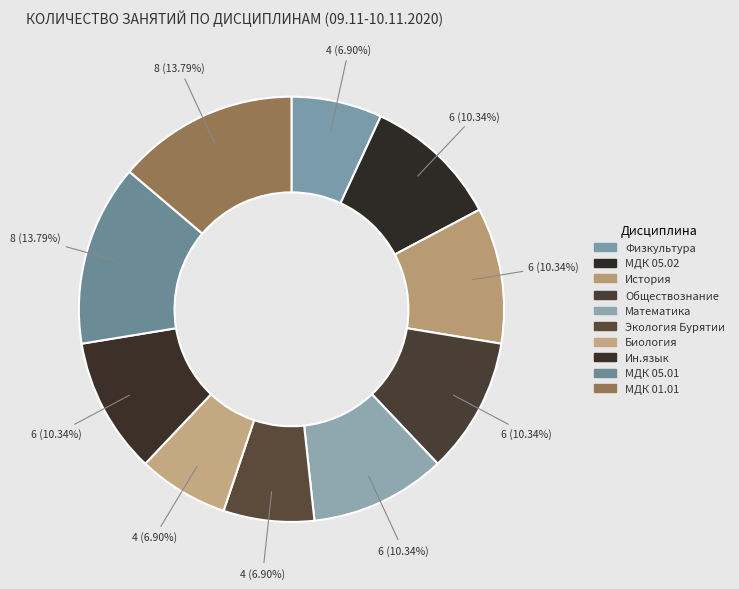

To the nearest percent, what is the average slice percentage?

10%